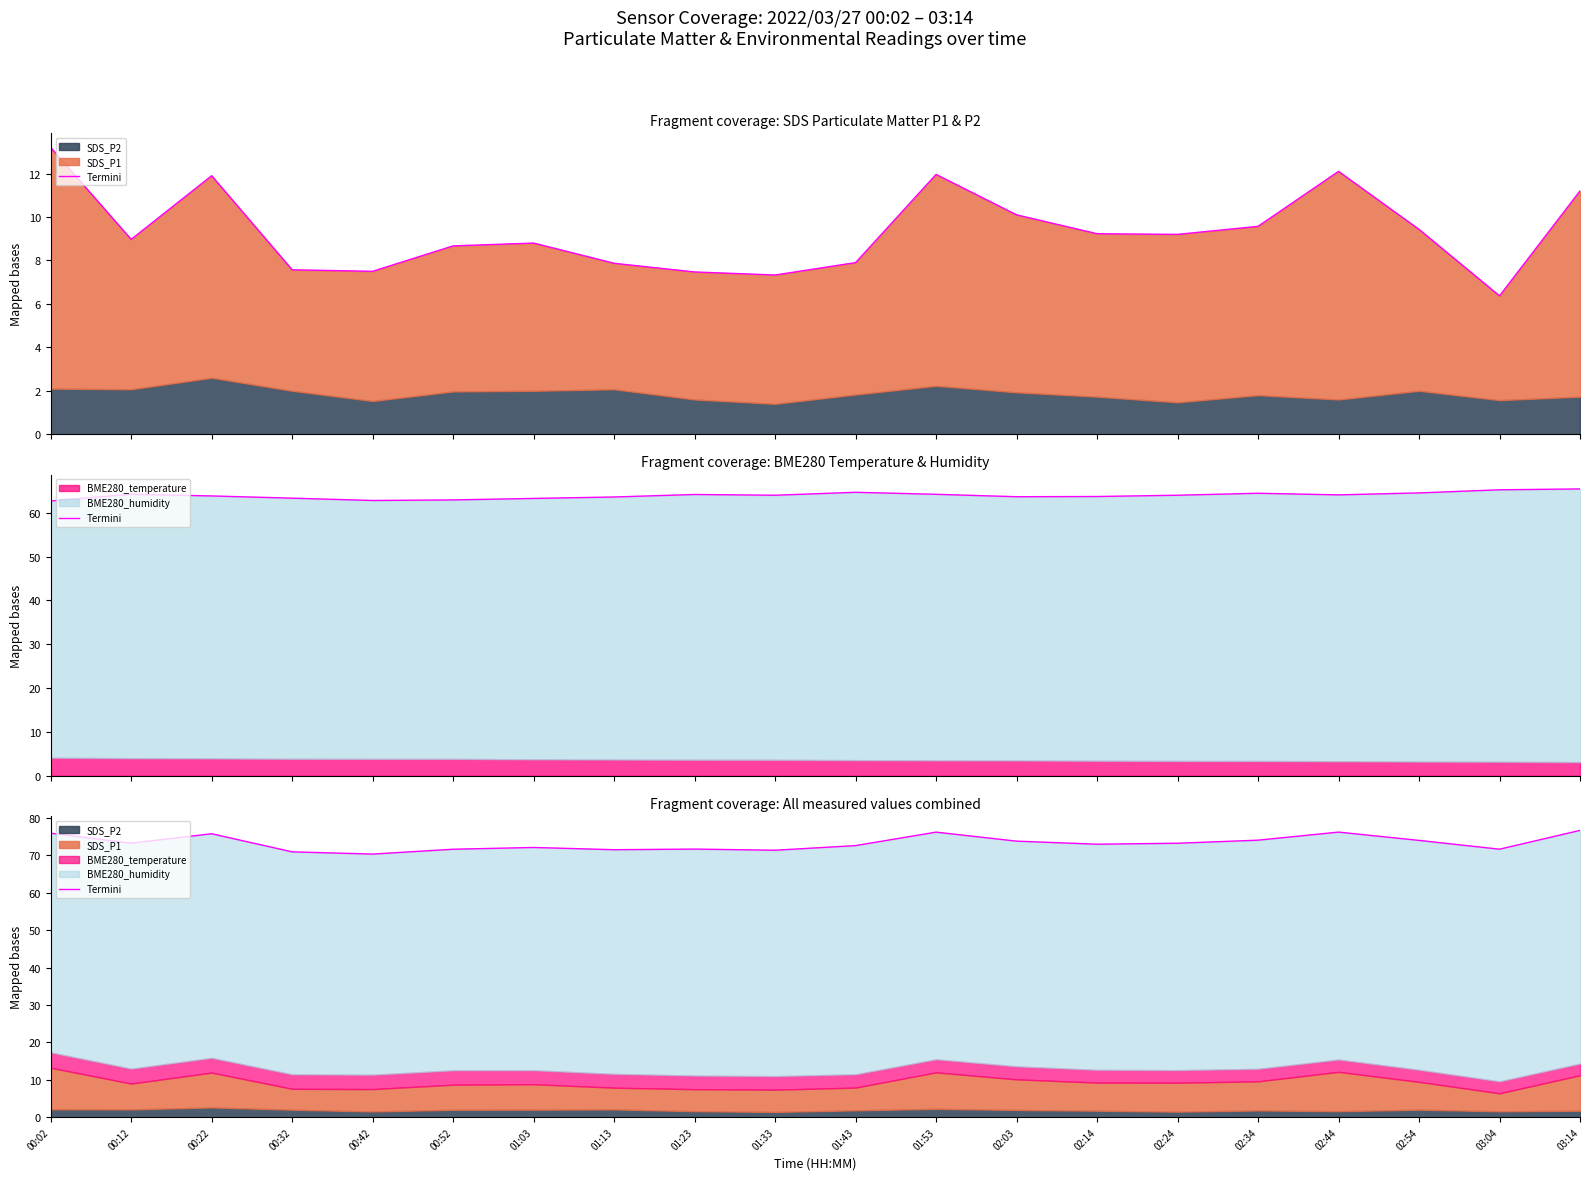

List the labels in order of value, smallest first.

00:42, 00:32, 01:33, 01:13, 00:52, 03:04, 01:23, 01:03, 01:43, 02:14, 00:12, 02:24, 02:03, 02:54, 02:34, 00:22, 00:02, 01:53, 02:44, 03:14